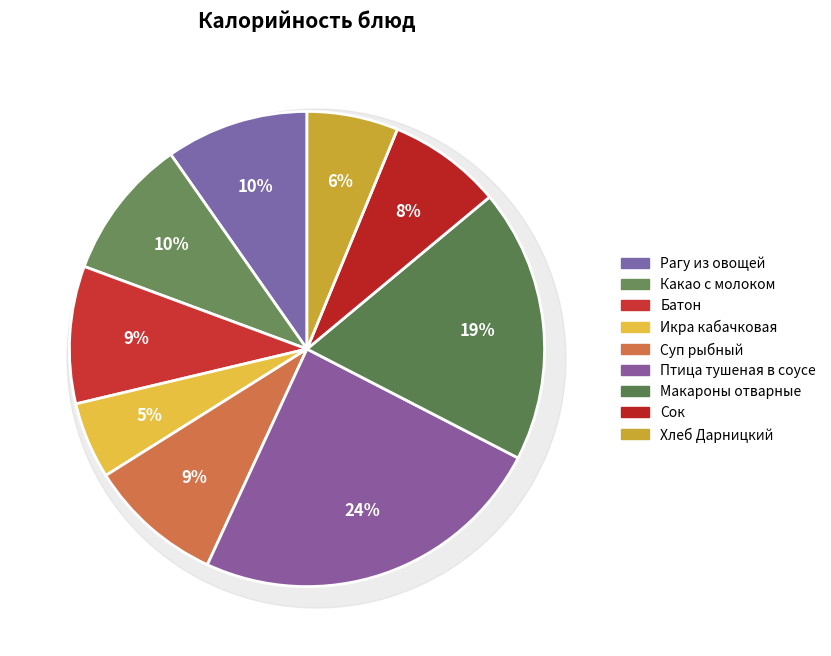

What is the total percentage of Суп рыбный and Сок?

16.9%